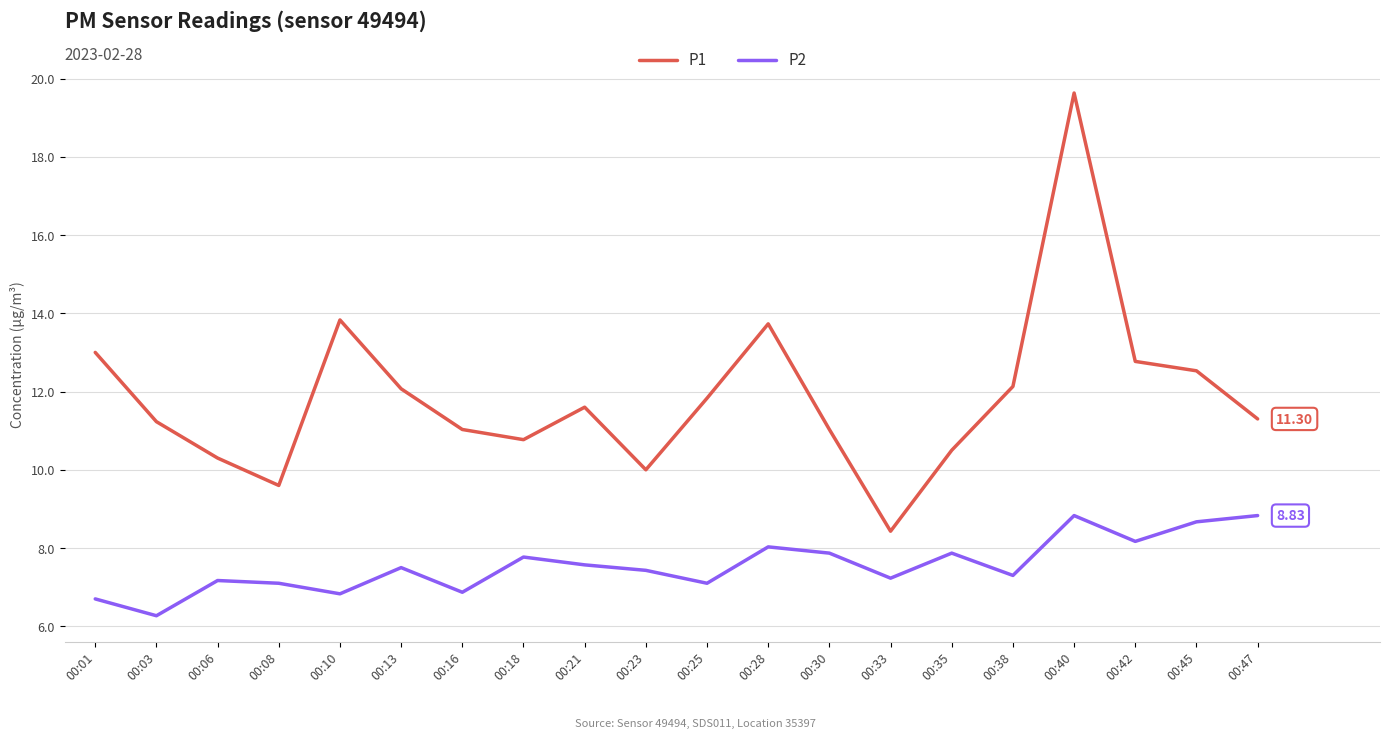

Rank the series by their average value, from lowest to highest.

P2, P1